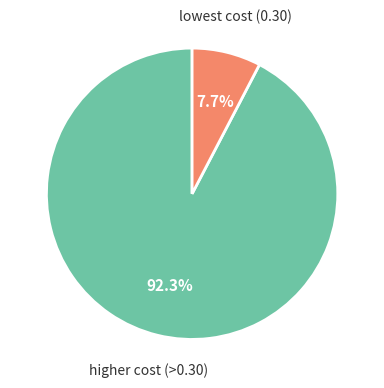

Does any single category account for the majority?

Yes